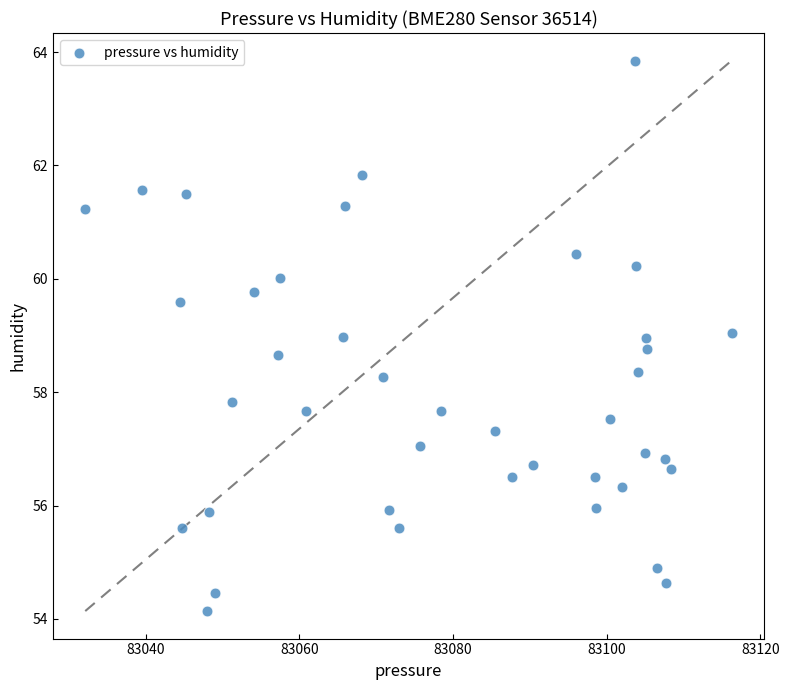

What is the range of Y values (max minus min)?

9.7